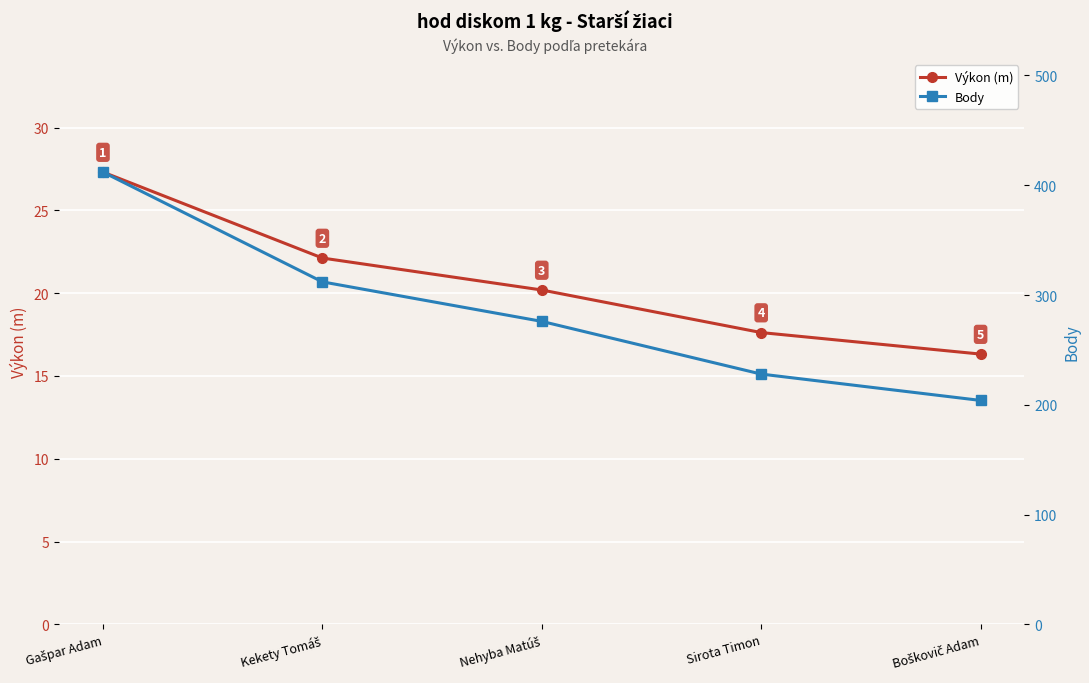

True or false: Výkon (m) and Body cross at least once.

False